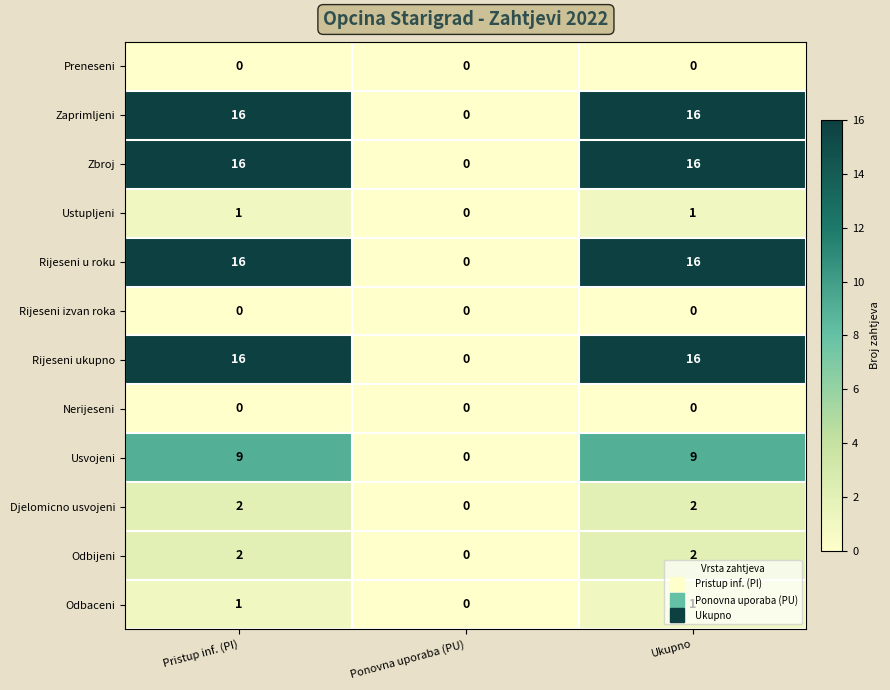

Is the value of Nerijeseni at Ponovna uporaba (PU) greater than the value of Odbaceni at Ukupno?

No